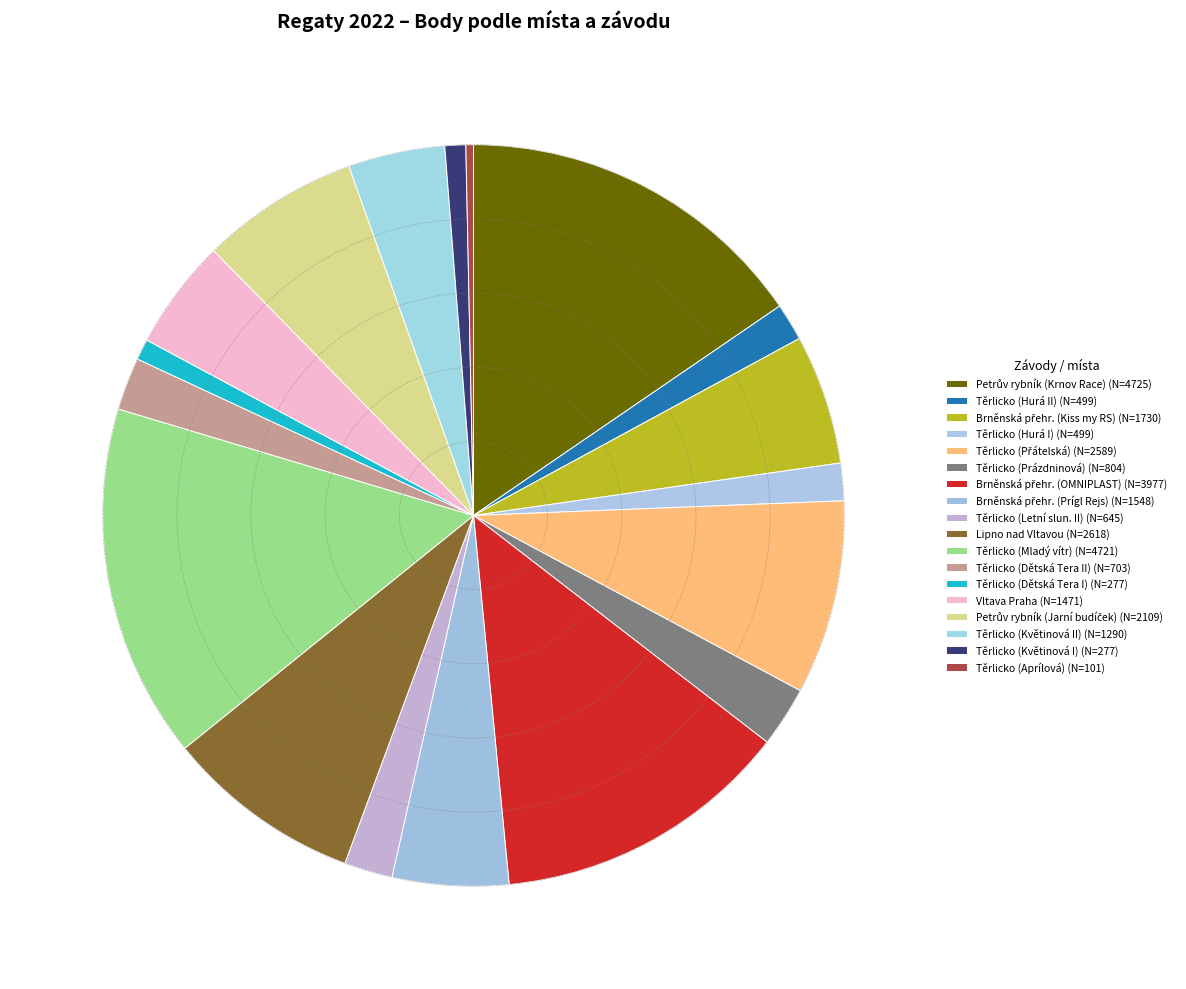

Rank the categories by value from highest to lowest.

Petrův rybník - Krnov, Těrlicko (Mladý vítr), Brněnská přehrada (OMNIPLAST), Lipno nad Vltavou, Těrlicko (Přátelská regata), Petrův rybník - Krnov (Jarní), Brněnská přehrada (Kiss my RS), Brněnská přehrada (Prígl Rejs), Vltava - Praha, Těrlicko (Květinová II), Těrlicko (Prázdninová regata), Těrlicko (Dětská Tera II), Těrlicko (Letní slunovrat II), Těrlicko (Hurá do školy II), Těrlicko (Hurá do školy I), Těrlicko (Dětská Tera I), Těrlicko (Květinová I), Těrlicko (Aprílová)